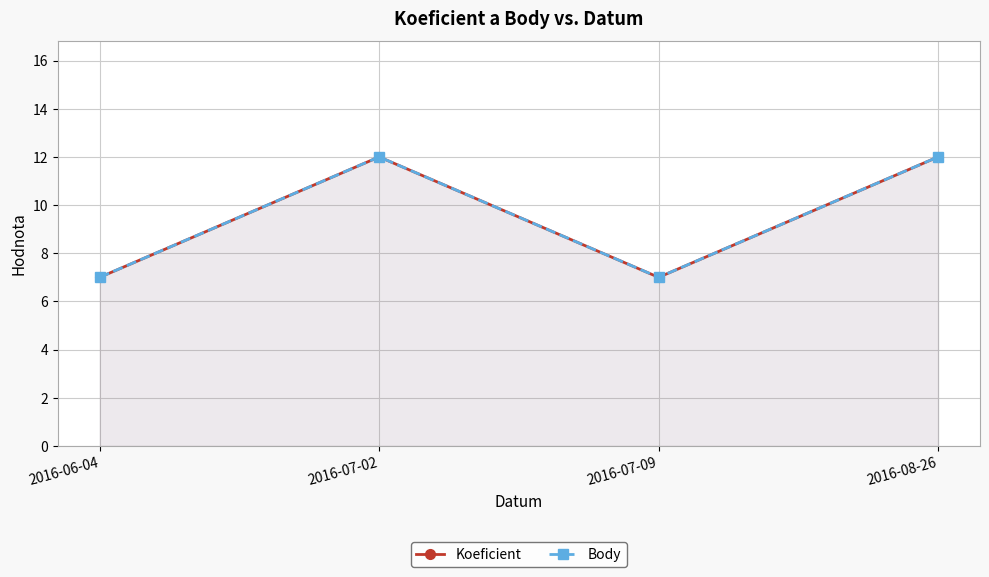

What are all the series names shown in the legend?

Koeficient, Body